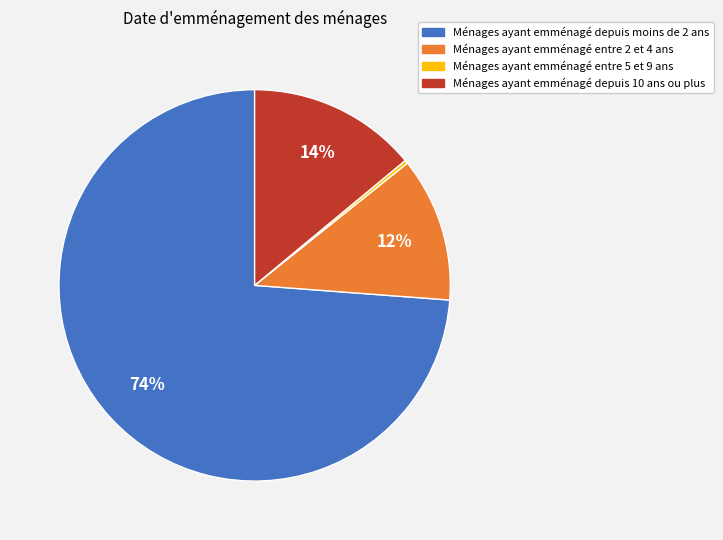

To the nearest percent, what is the difference between the largest and smallest slice percentages?

74%